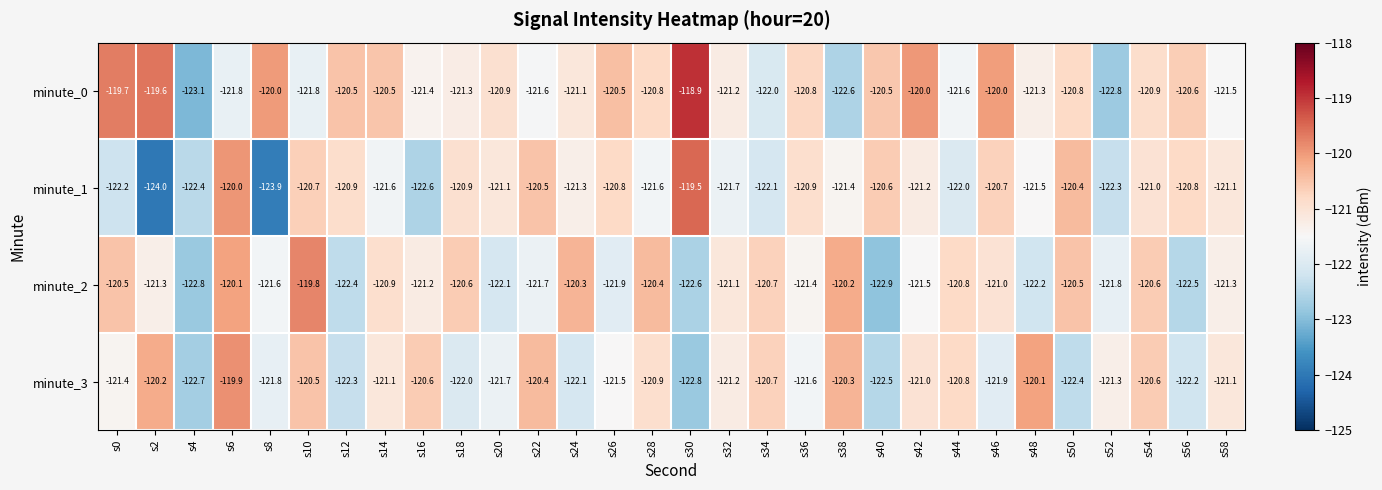

True or false: minute_2 has a value of -42.6 at s56.

False